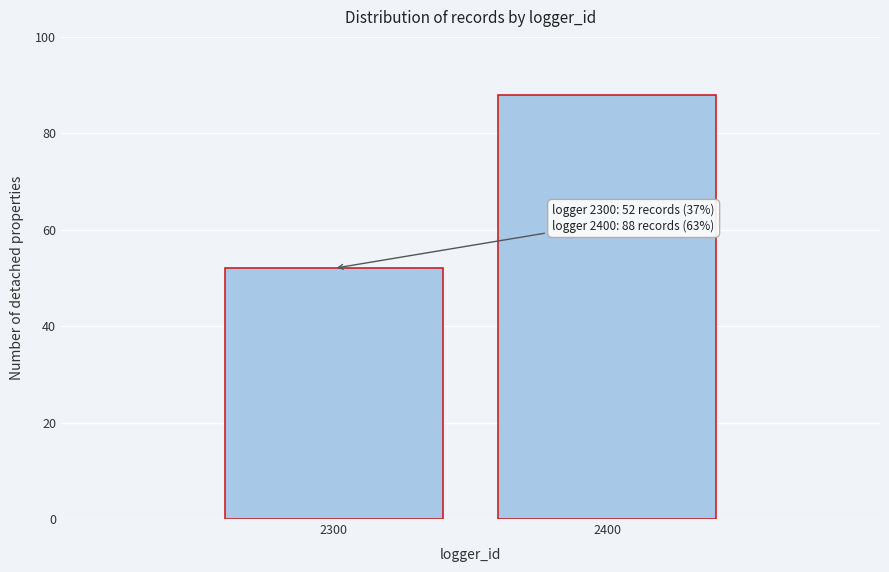

Reading left to right, transcribe all the data shown in this chart.

52	88